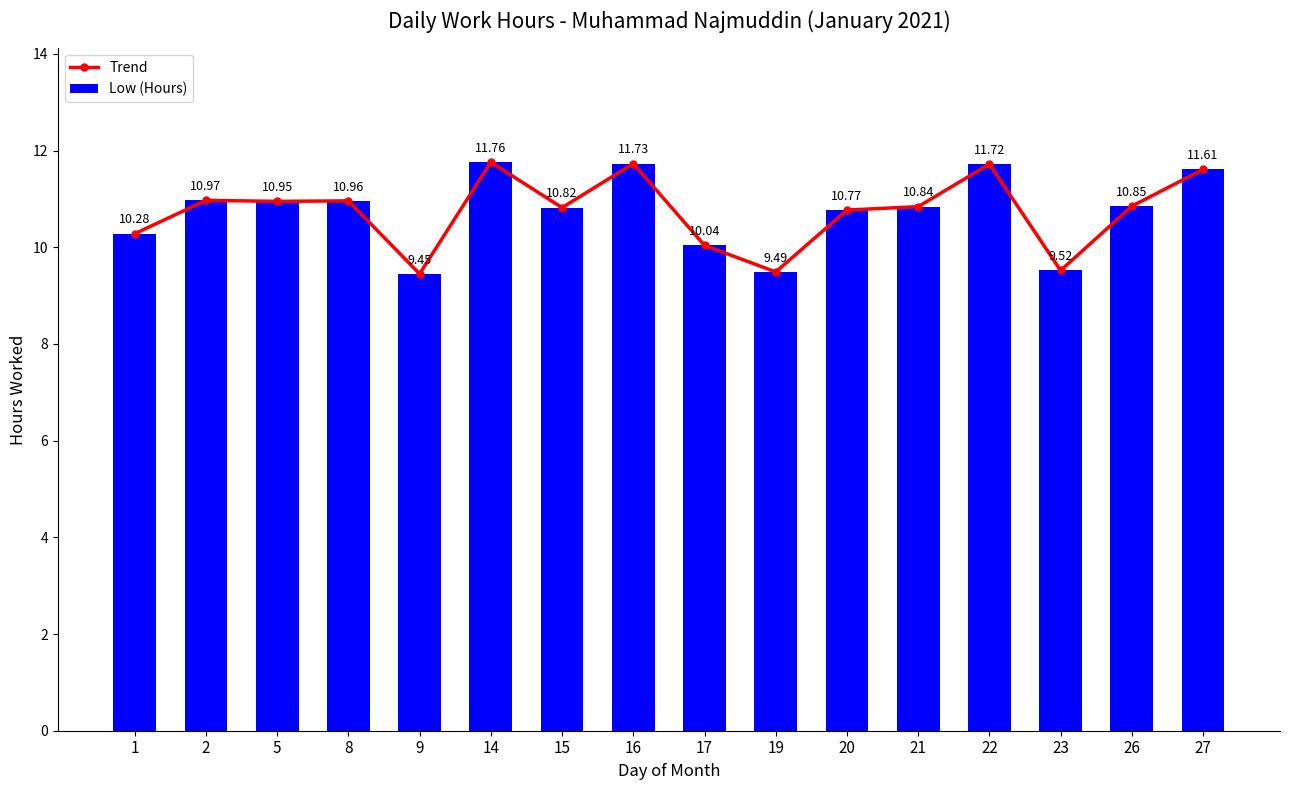

Which label corresponds to the largest value in the chart?

14